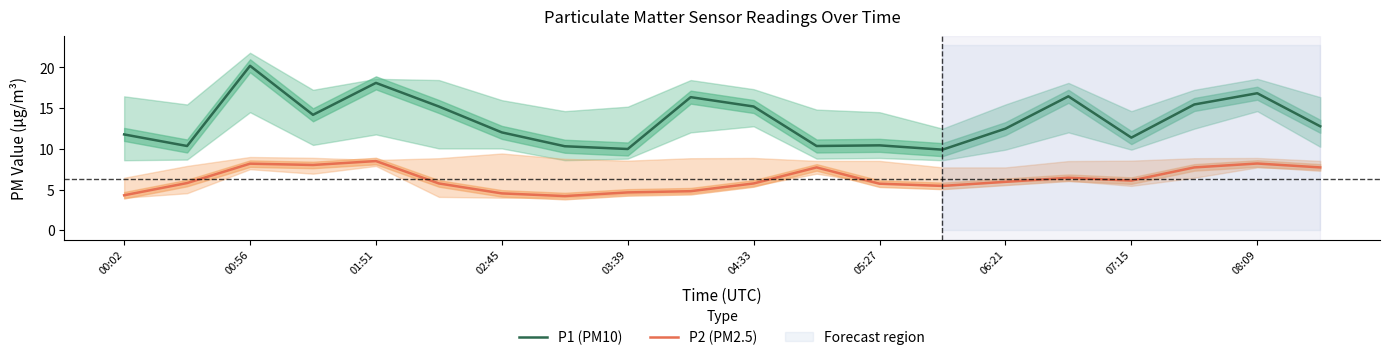

What is the value of the P1 (PM10) point at the 16th from the left?

16.4